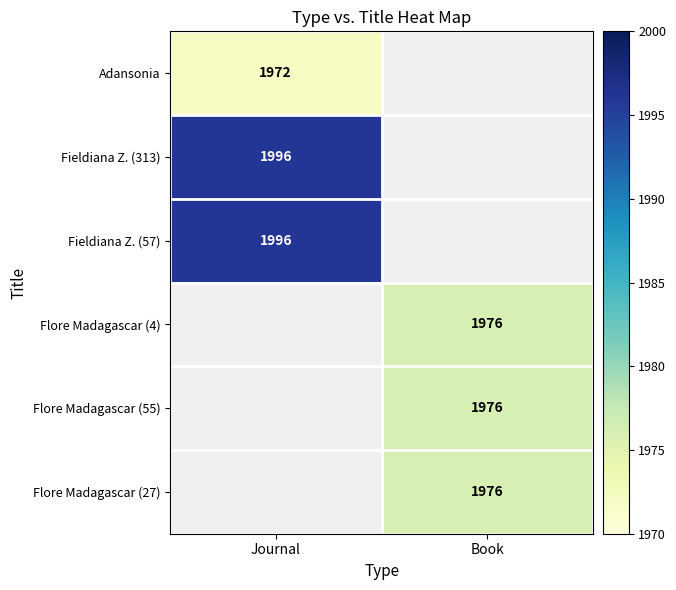

Is it true that Adansonia equals 1147 at Journal?

False